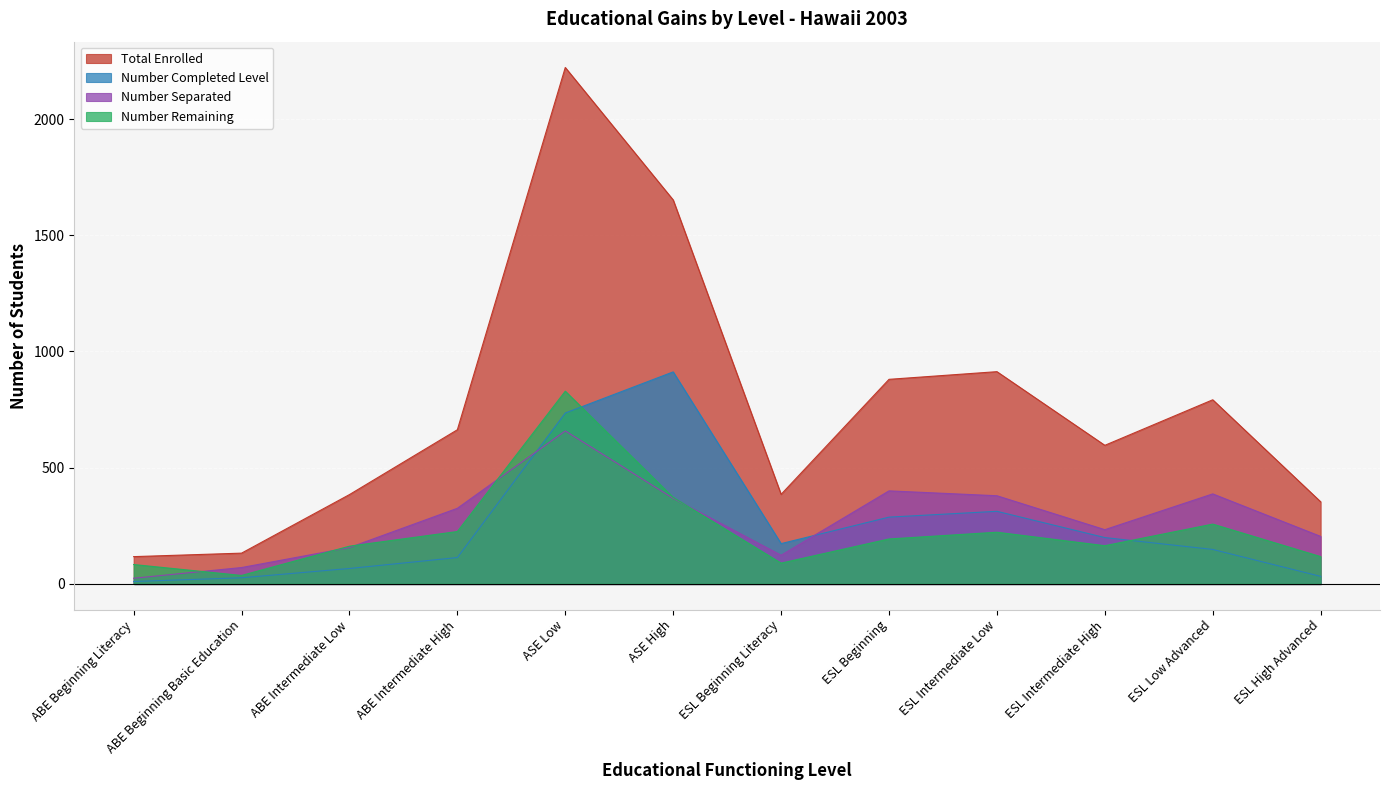

What position from the right is ABE Intermediate High?

9